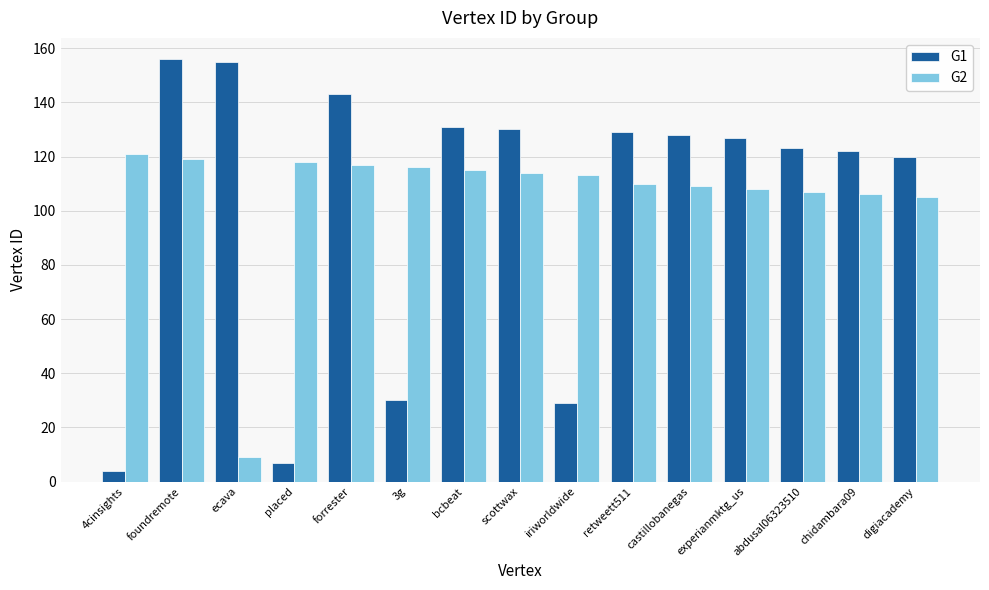

The value of G1 at iriworldwide is 47. True or false?

False